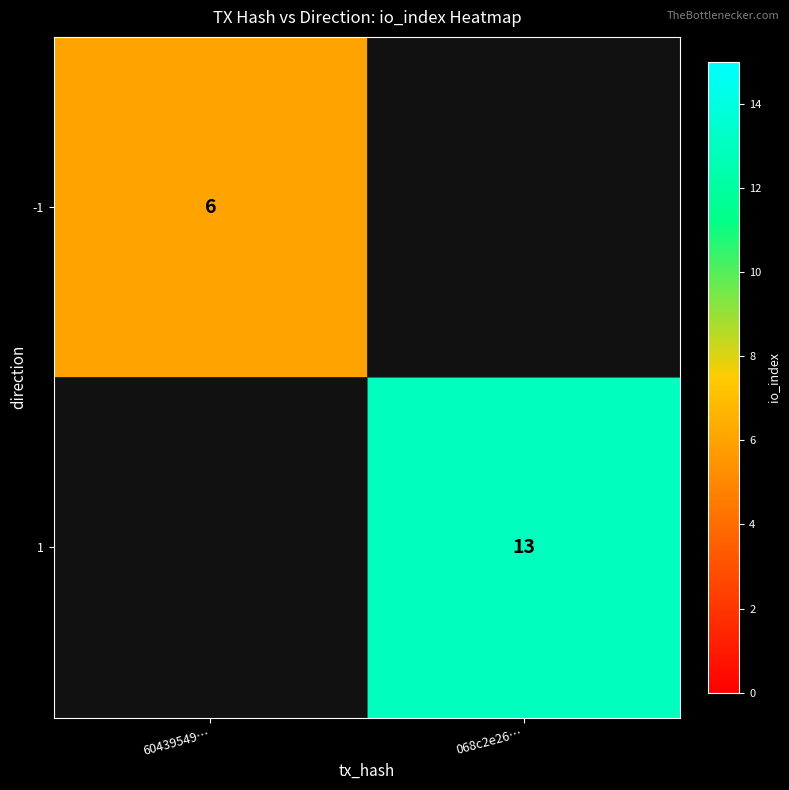

Is it true that 1 equals 21.1 at 068c2e26…?

False